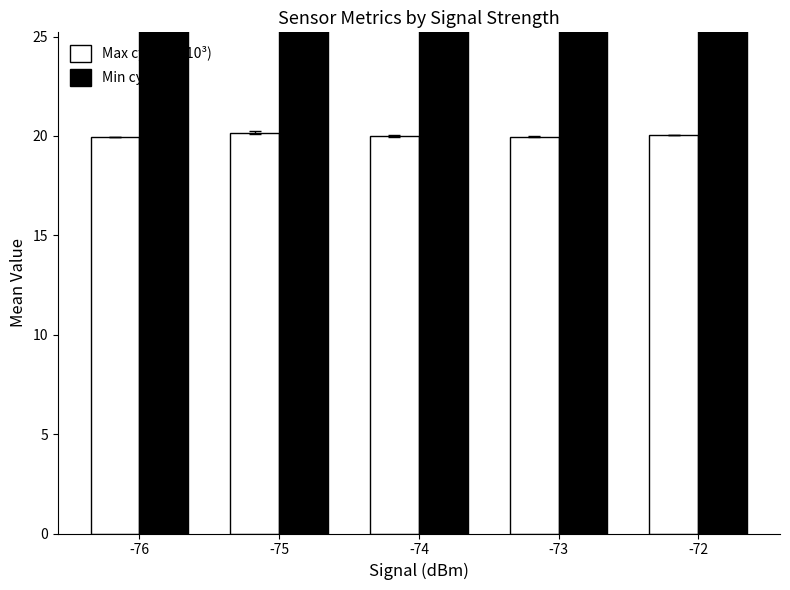

Which label corresponds to the largest value in the chart?

-76